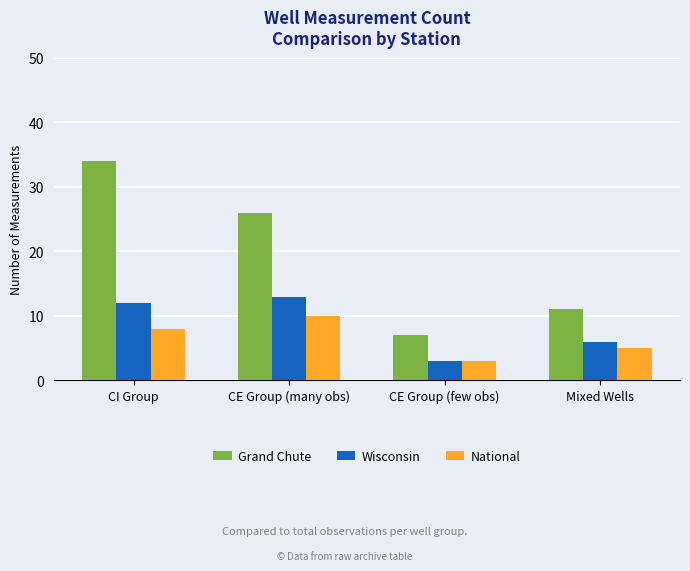

Reading left to right, what are all the values shown in this chart?

Grand Chute: CI Group=34	CE Group (many obs)=26	CE Group (few obs)=7	Mixed Wells=11
Wisconsin: CI Group=12	CE Group (many obs)=13	CE Group (few obs)=3	Mixed Wells=6
National: CI Group=8	CE Group (many obs)=10	CE Group (few obs)=3	Mixed Wells=5